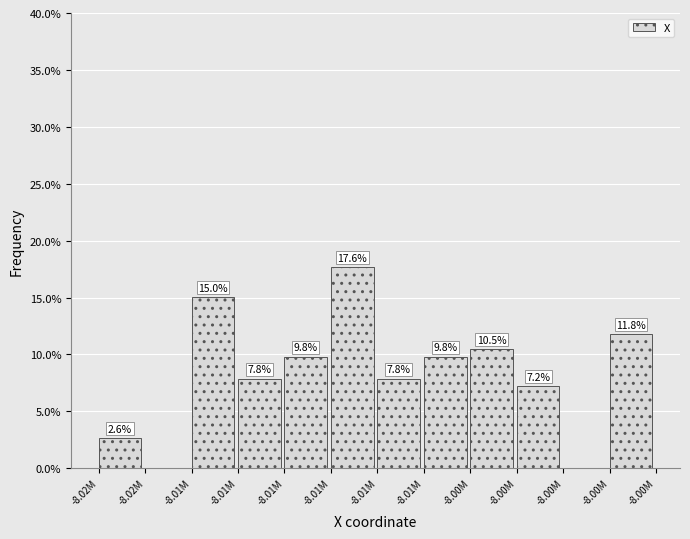

How many values are above zero?

10